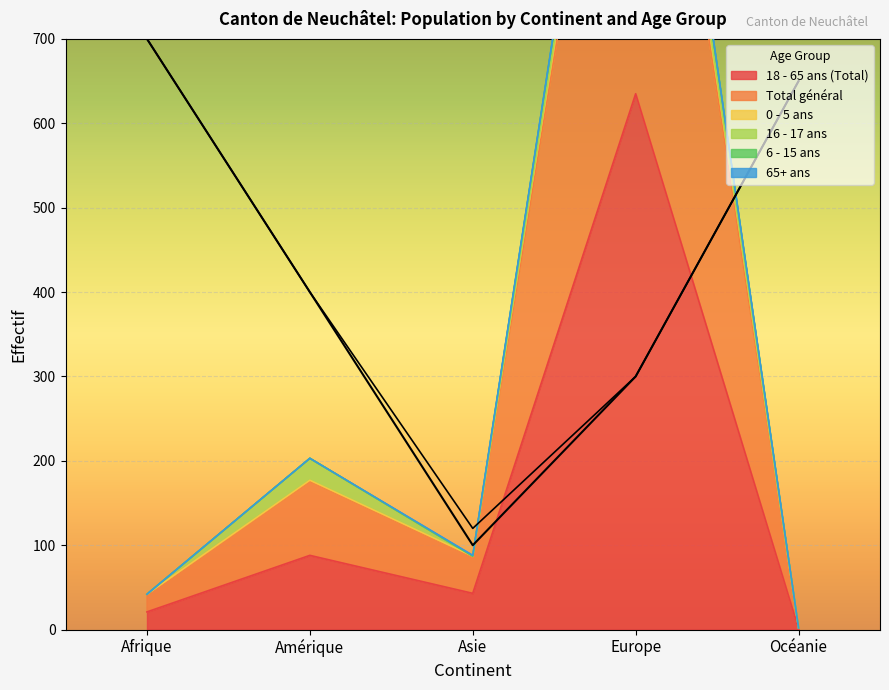

True or false: 18 - 65 ans (Total) has a value of 2 at Océanie.

False